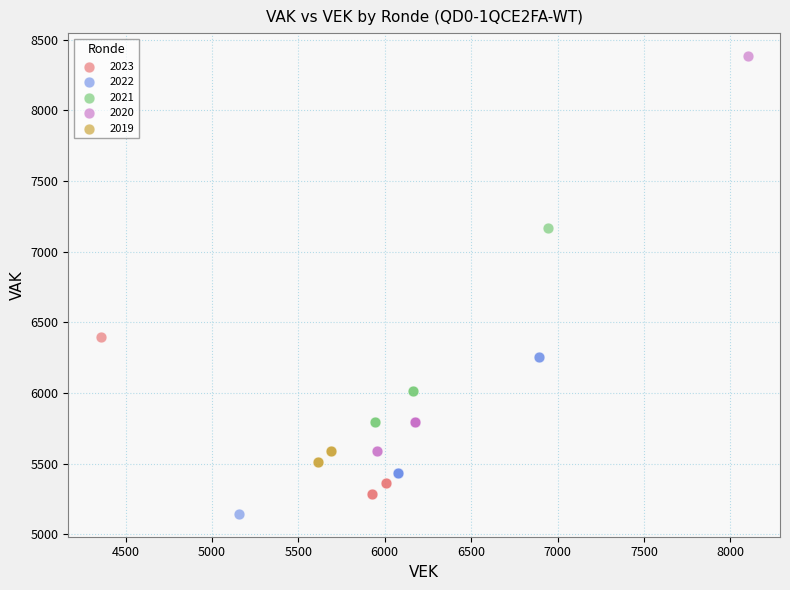

Which series has the largest Y range (max minus min)?

2020